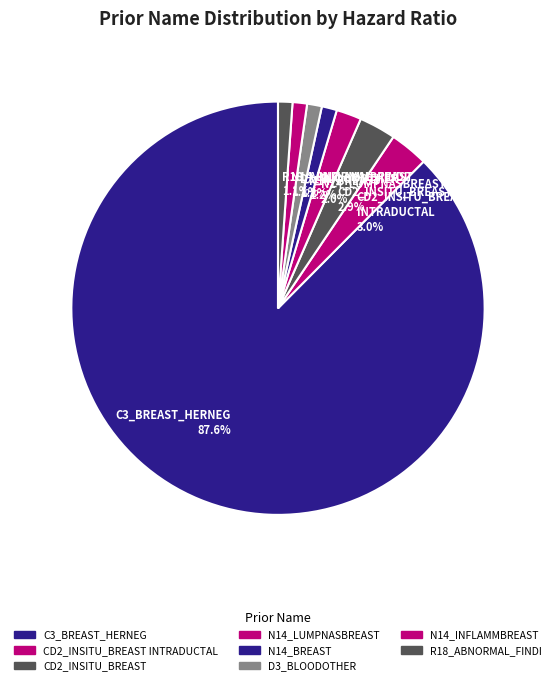

Which has a higher value, CD2_INSITU_BREAST 2.9% or N14_BREAST 1.2%?

CD2_INSITU_BREAST 2.9%